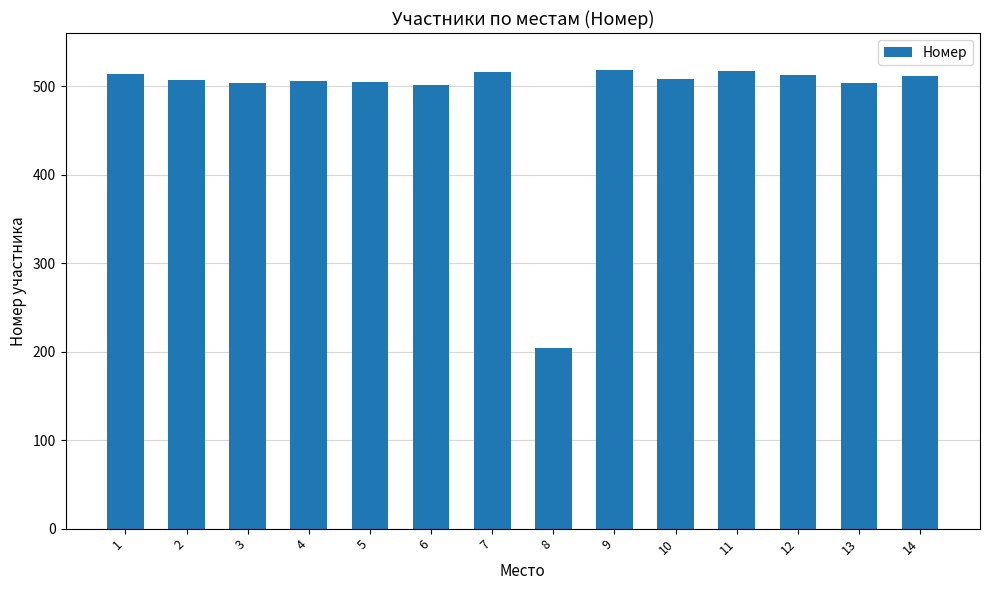

What is the change in value from 6 to 9?

+17